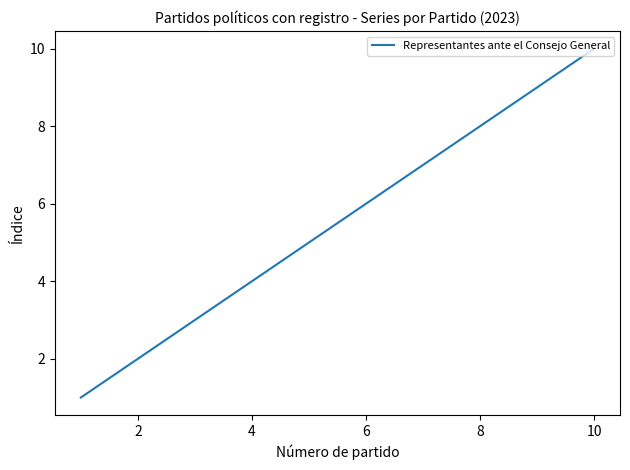

What is the difference between the maximum and minimum values?

9